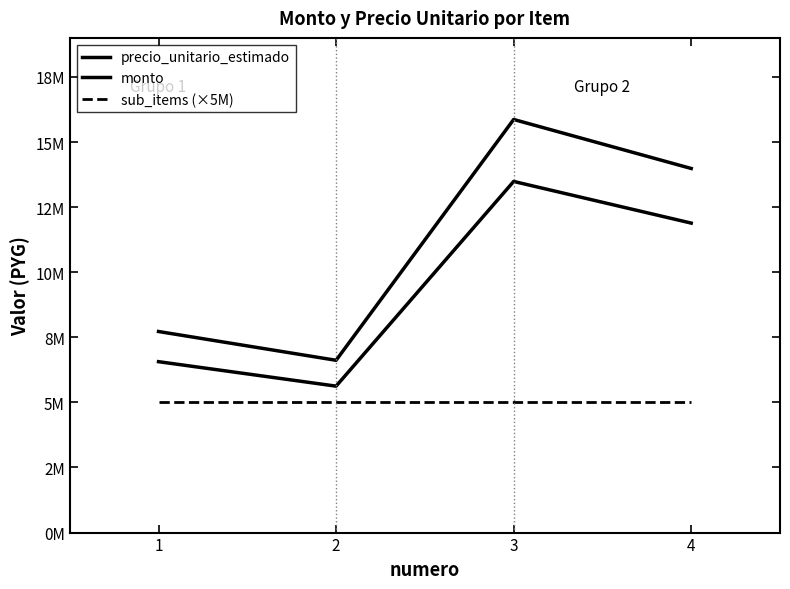

List the series in order of their overall mean, highest first.

precio_unitario_estimado, monto, sub_items (×5M)